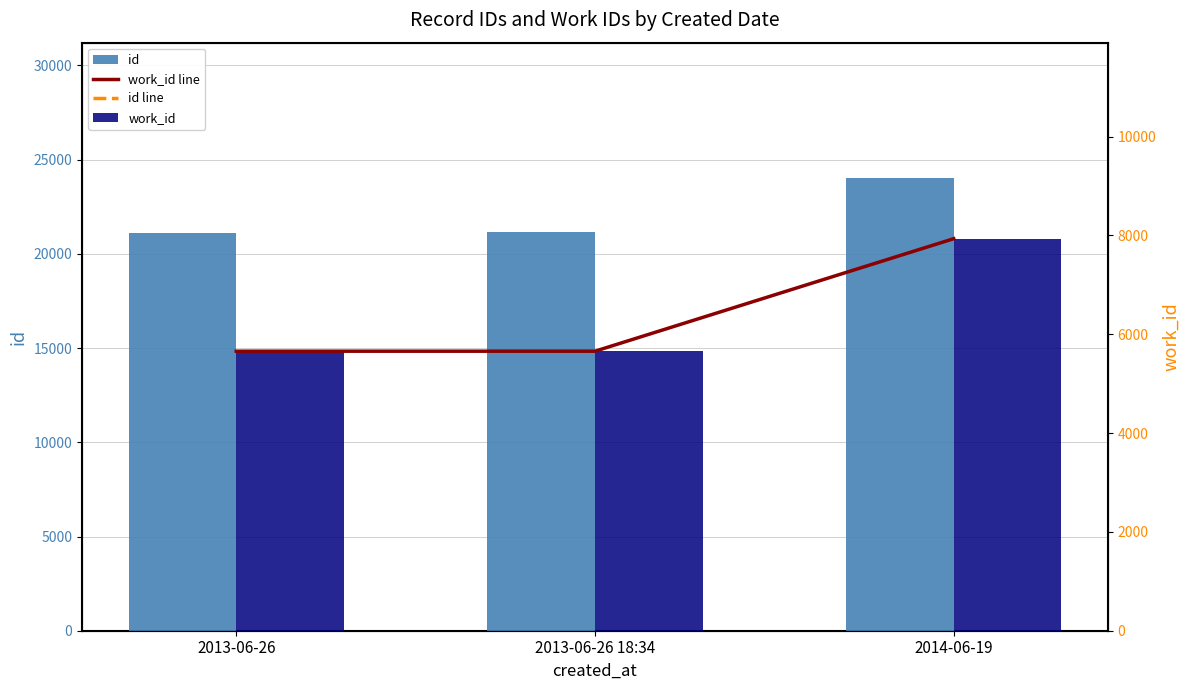

What is the sum of all work_id line values?

19248